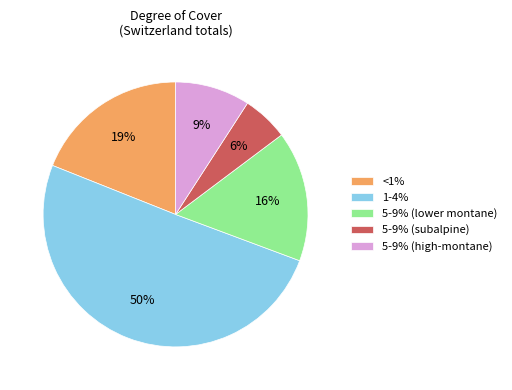

Between 5-9% (lower montane) and <1%, which is larger?

<1%